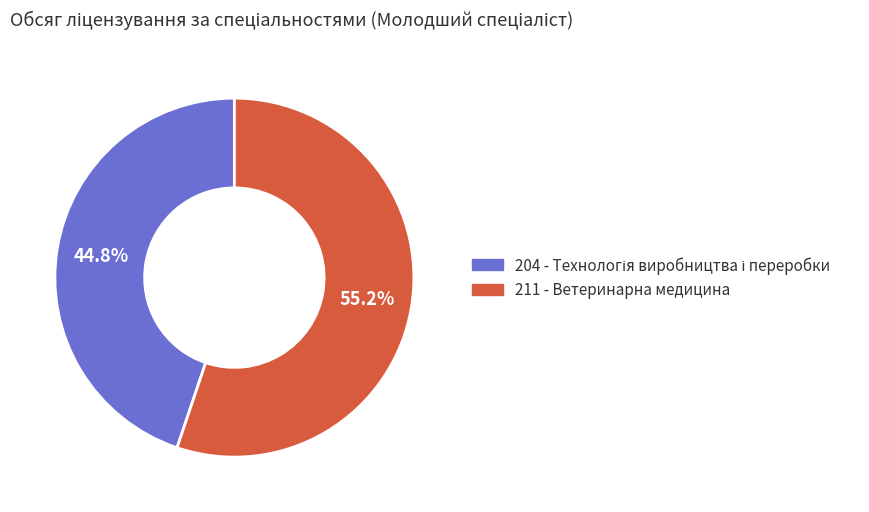

What percentage do 211 and 204 together represent?

100.0%